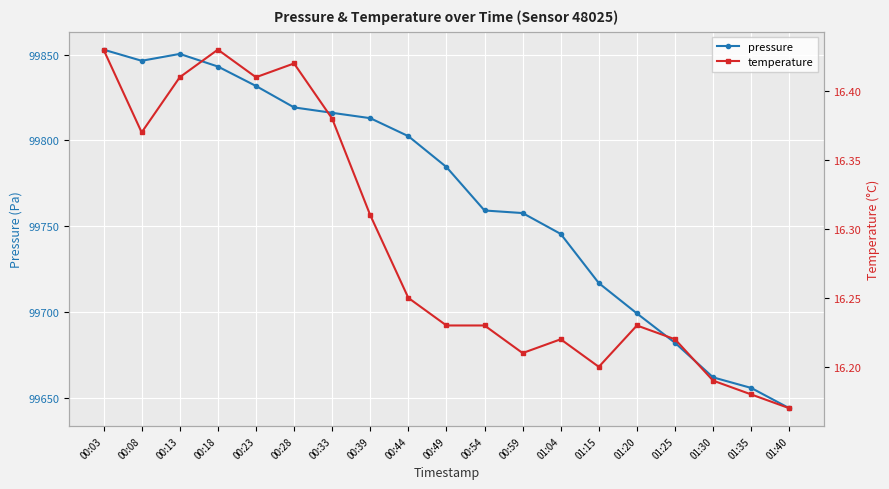

List the series in order of their peak value, highest first.

pressure, temperature